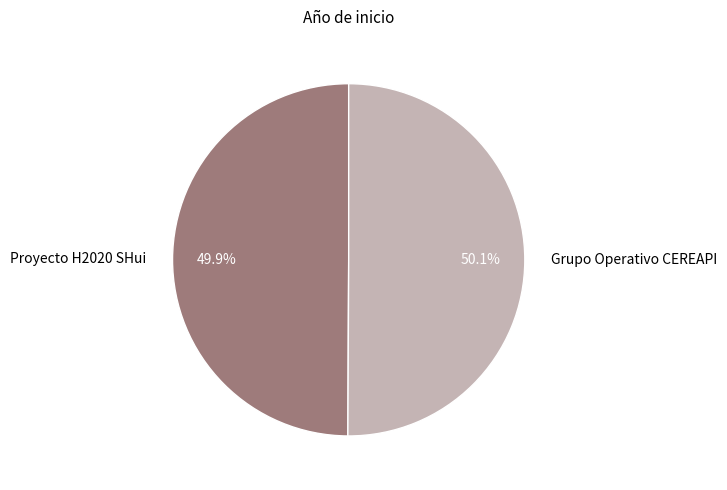

True or false: Grupo Operativo CEREAPI accounts for 50% of the total.

True